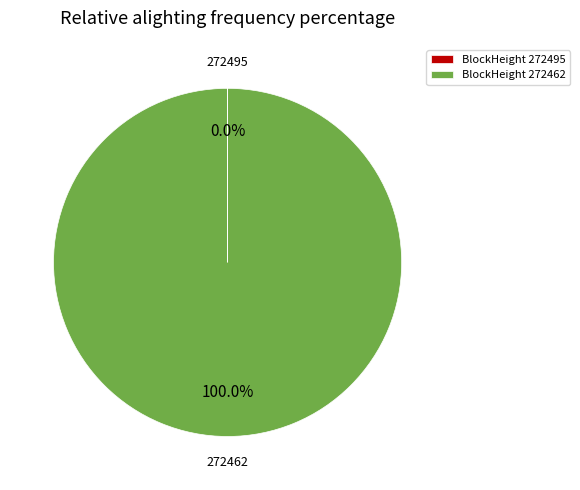

What is the largest slice in the pie chart?

BlockHeight 272462